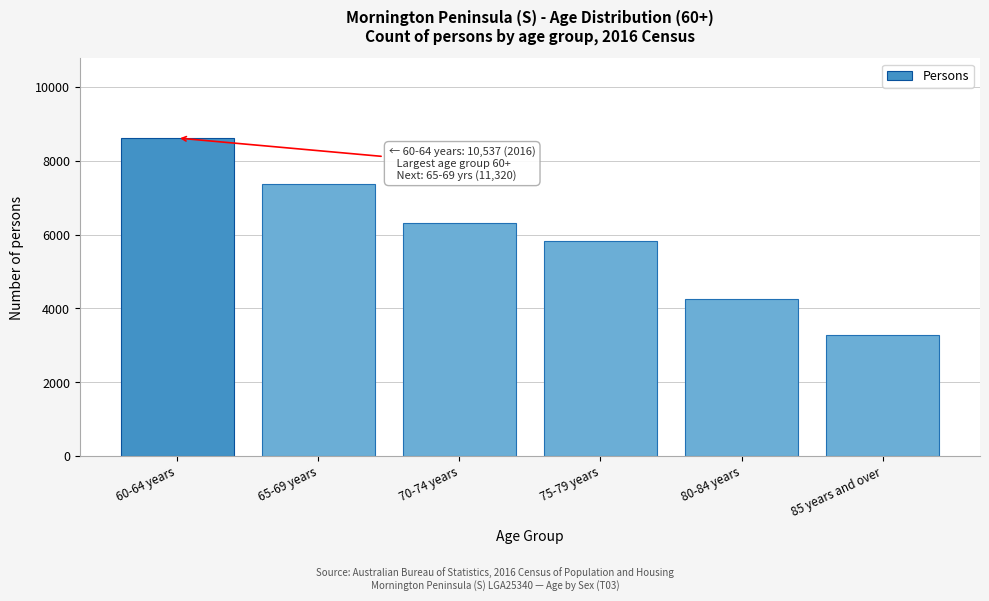

Reading left to right, extract all data points from this chart.

60-64 years=8611	65-69 years=7380	70-74 years=6325	75-79 years=5831	80-84 years=4251	85 years and over=3287